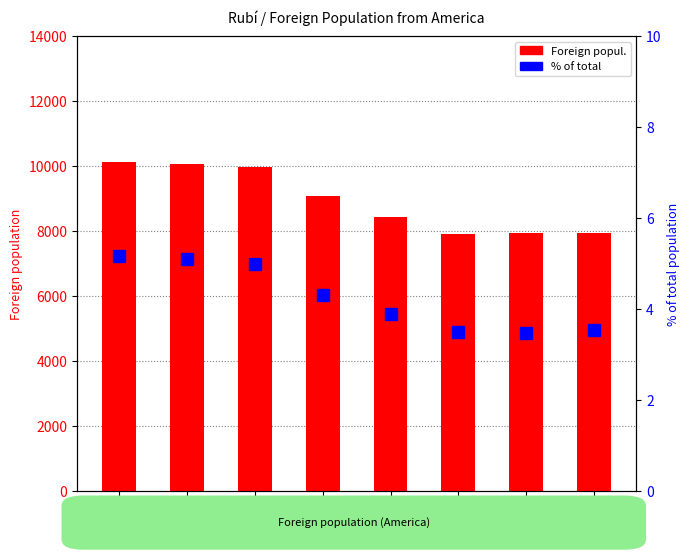

Rank the series by their average value, from highest to lowest.

Foreign popul., % of total